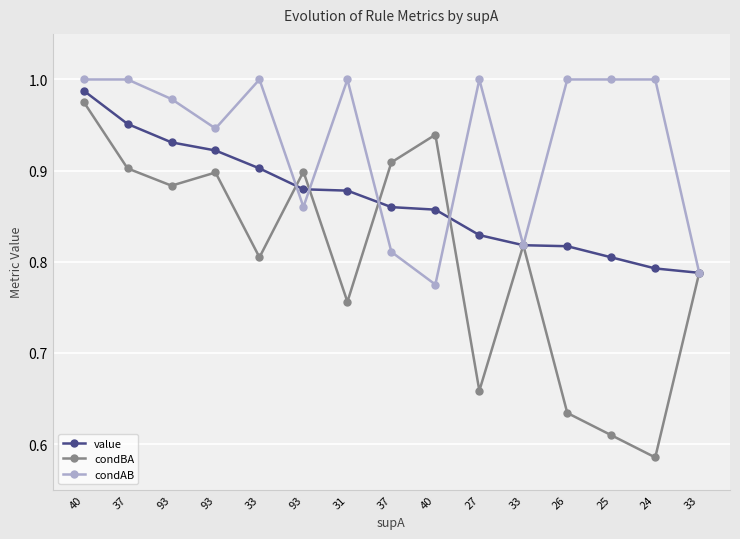

What is the value of the value point at the 8th from the left?

1.0